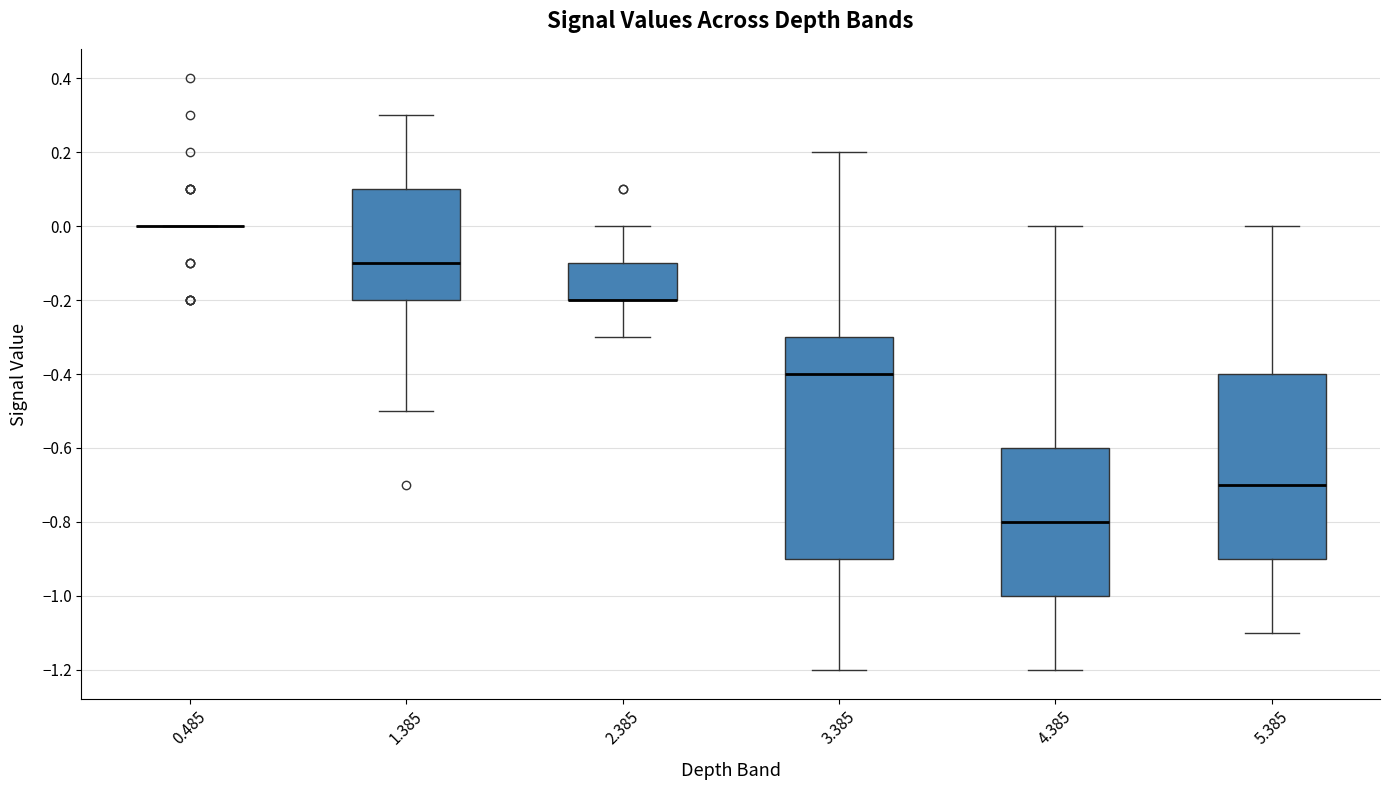

Where is the lower edge of the box at x = 5.385 on the y-axis? The values are not printed on the chart, so give them approximately, as read against the axis.

-0.9